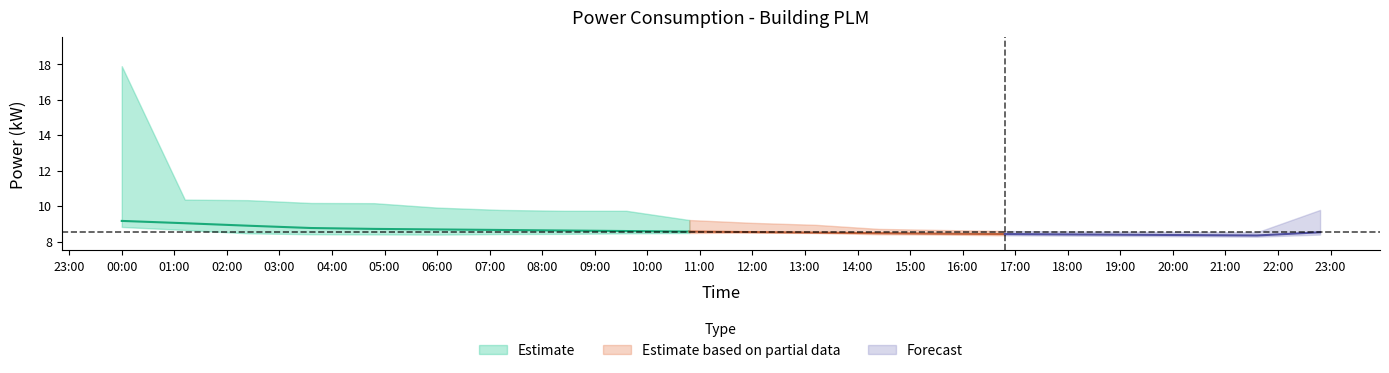

Reading left to right, list all the values displayed in this chart.

power_center: 9.2	9.0	8.9	8.8	8.7	8.7	8.7	8.6	8.6	8.6	8.5	8.5	8.5	8.4	8.4	8.4	8.4	8.4	8.3	8.5
power_upper: 17.9	10.4	10.3	10.2	10.2	9.9	9.8	9.7	9.7	9.2	9.1	8.9	8.7	8.7	8.6	8.6	8.6	8.5	8.5	9.8
power_lower: 8.8	8.7	8.5	8.4	8.4	8.4	8.4	8.4	8.5	8.5	8.5	8.5	8.4	8.4	8.3	8.3	8.3	8.3	8.3	8.4